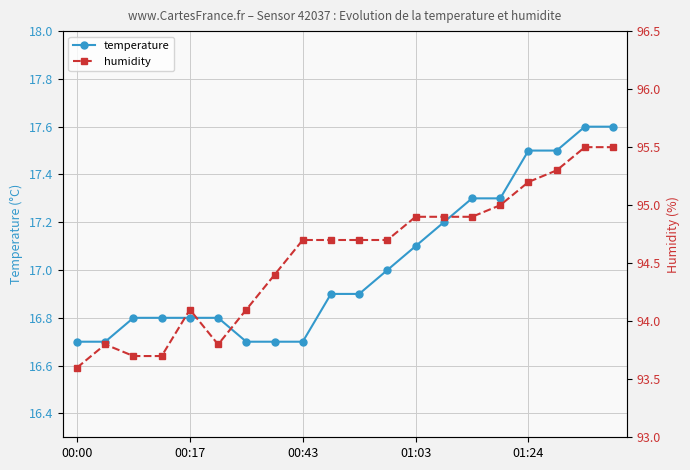

How many interior local peaks does the humidity series have?

2